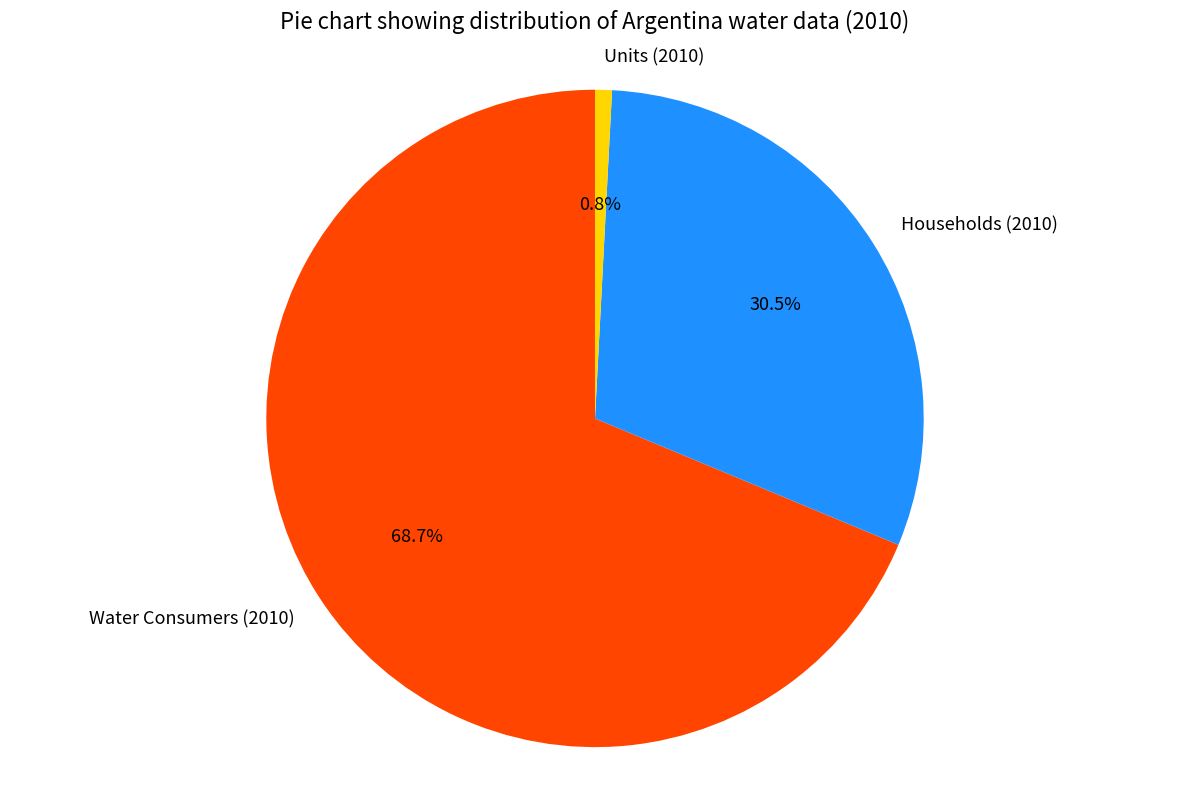

To the nearest percent, what is the average slice percentage?

33%